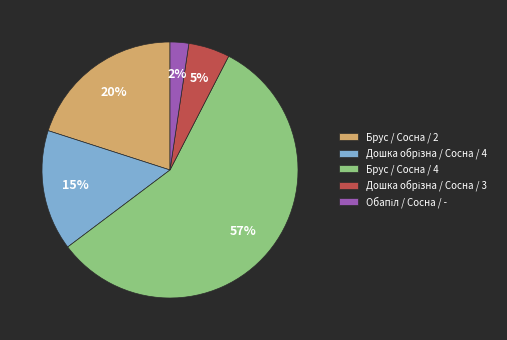

How many segments does this pie chart have?

5